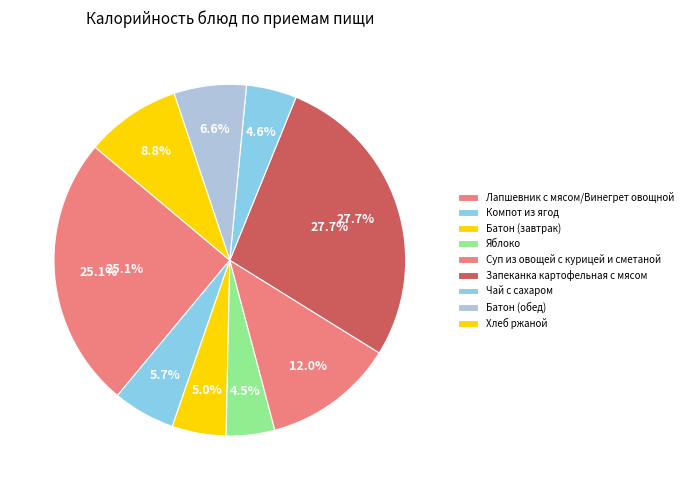

What percentage is the Компот из ягод slice, to the nearest percent?

6%